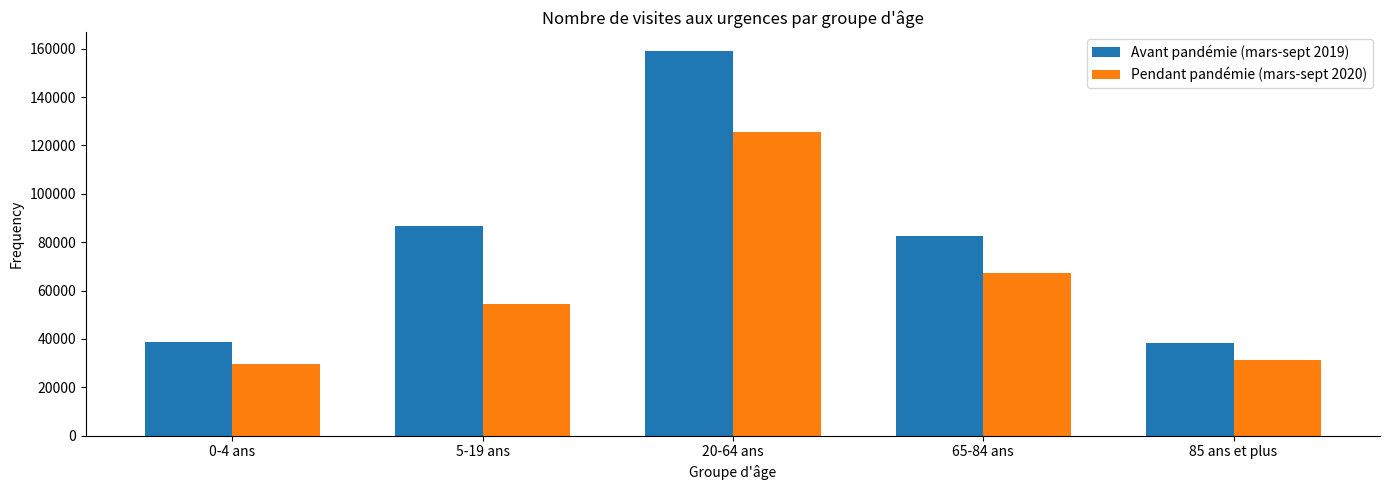

What is the sum of all Pendant pandémie (mars-sept 2020) values?

308109